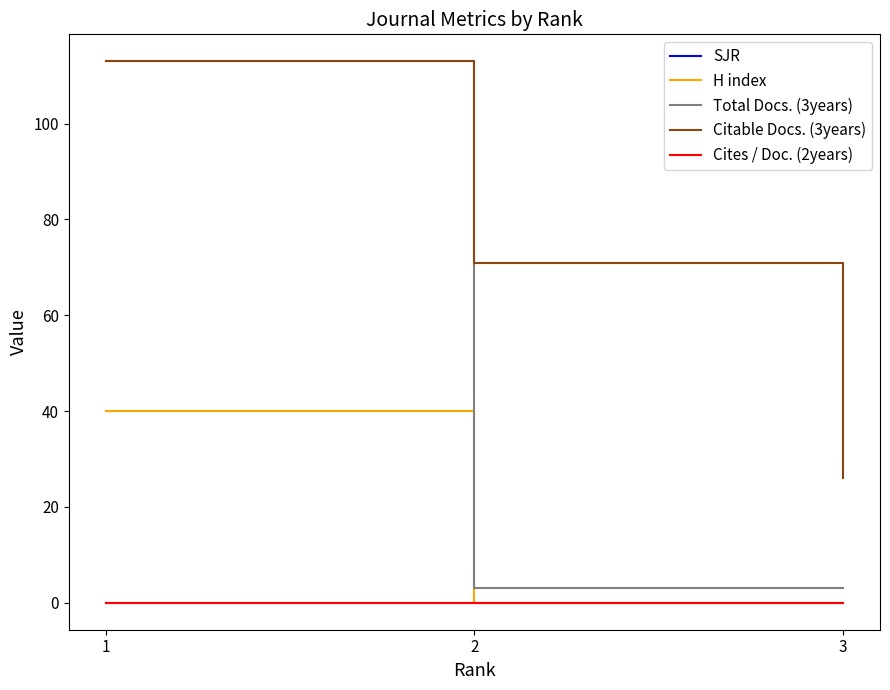

How many lines are shown in the chart?

5